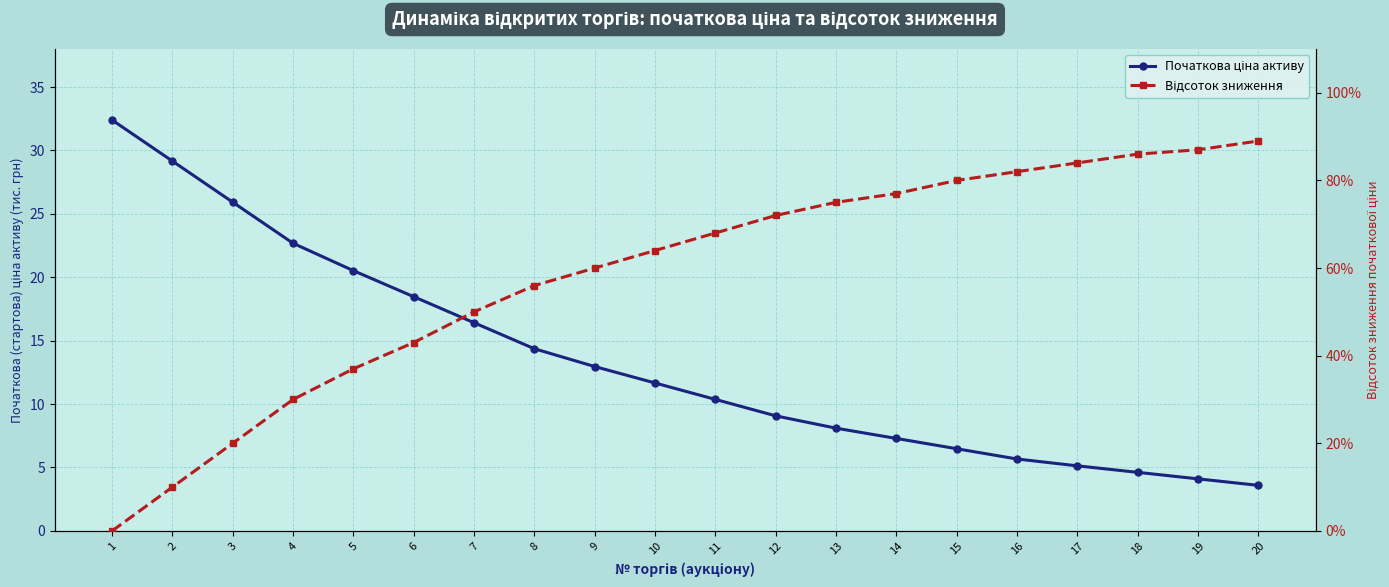

Rank the series by their average value, from highest to lowest.

Початкова ціна активу, Відсоток зниження